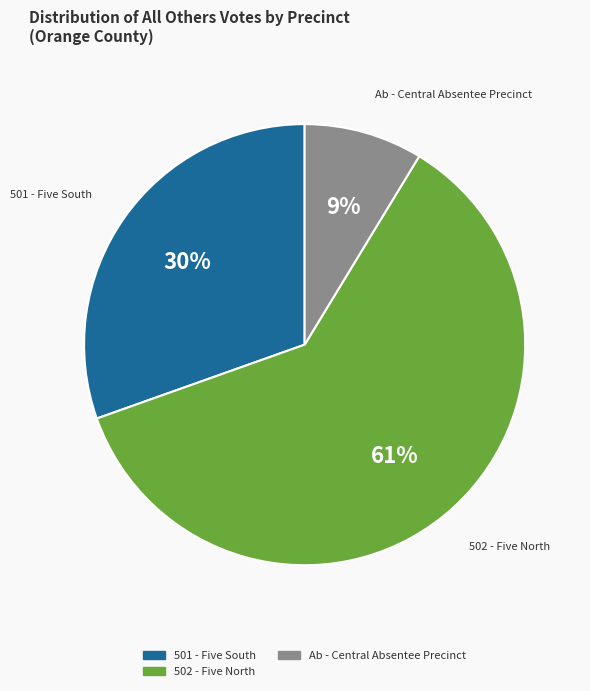

To the nearest percent, what is the average slice percentage?

33%